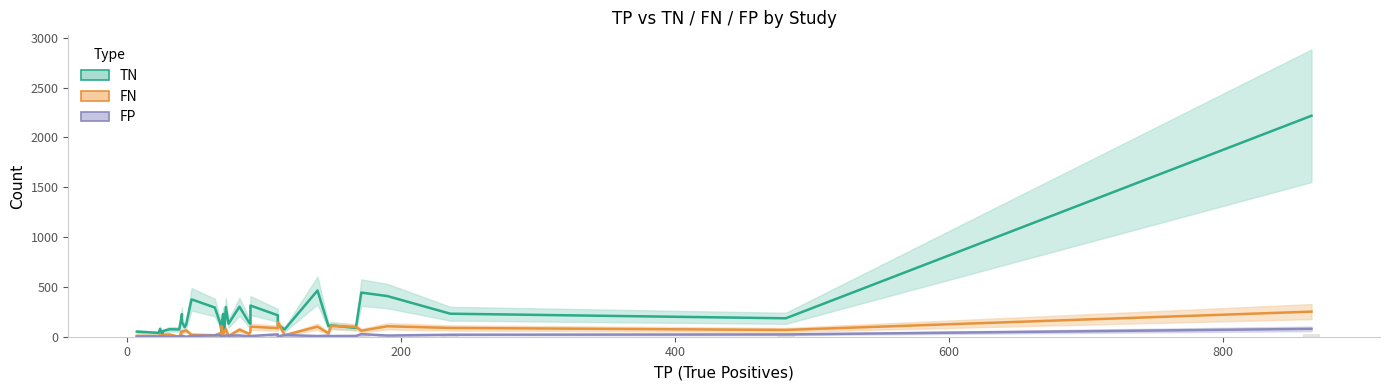

Which series has the largest range (max minus min)?

TN